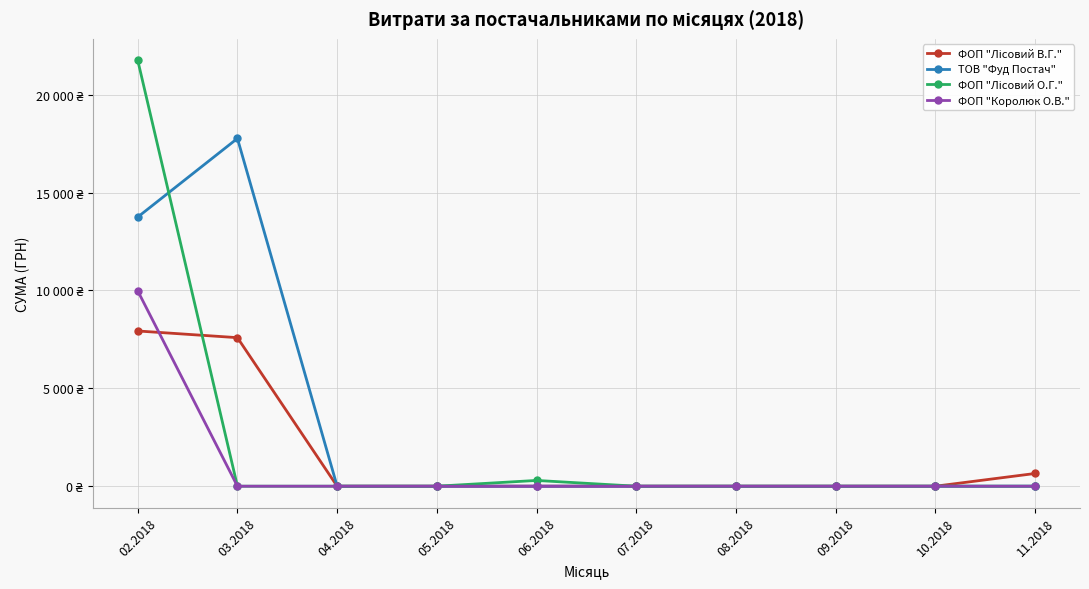

Reading left to right, transcribe all the data shown in this chart.

ФОП "Лісовий В.Г.": 02.2018=7928.1	03.2018=7586.5	04.2018=0.0	05.2018=0.0	06.2018=0.0	07.2018=0.0	08.2018=0.0	09.2018=0.0	10.2018=0.0	11.2018=650.0
ТОВ "Фуд Постач": 02.2018=13744.9	03.2018=17761.5	04.2018=0.0	05.2018=0.0	06.2018=0.0	07.2018=0.0	08.2018=0.0	09.2018=0.0	10.2018=0.0	11.2018=0.0
ФОП "Лісовий О.Г.": 02.2018=21760.2	03.2018=0.0	04.2018=0.0	05.2018=0.0	06.2018=294.3	07.2018=0.0	08.2018=0.0	09.2018=0.0	10.2018=0.0	11.2018=0.0
ФОП "Королюк О.В.": 02.2018=9978.0	03.2018=0.0	04.2018=0.0	05.2018=0.0	06.2018=0.0	07.2018=0.0	08.2018=0.0	09.2018=0.0	10.2018=0.0	11.2018=0.0